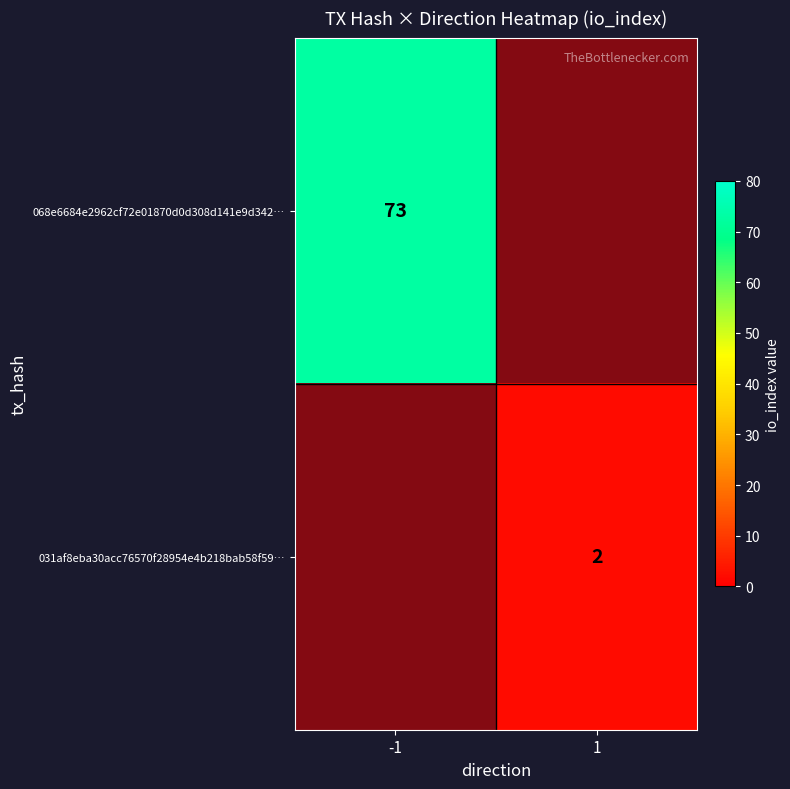

Rank the series at 1 from highest to lowest value.

031af8eba30acc76570f28954e4b218bab58f59…, 068e6684e2962cf72e01870d0d308d141e9d342…